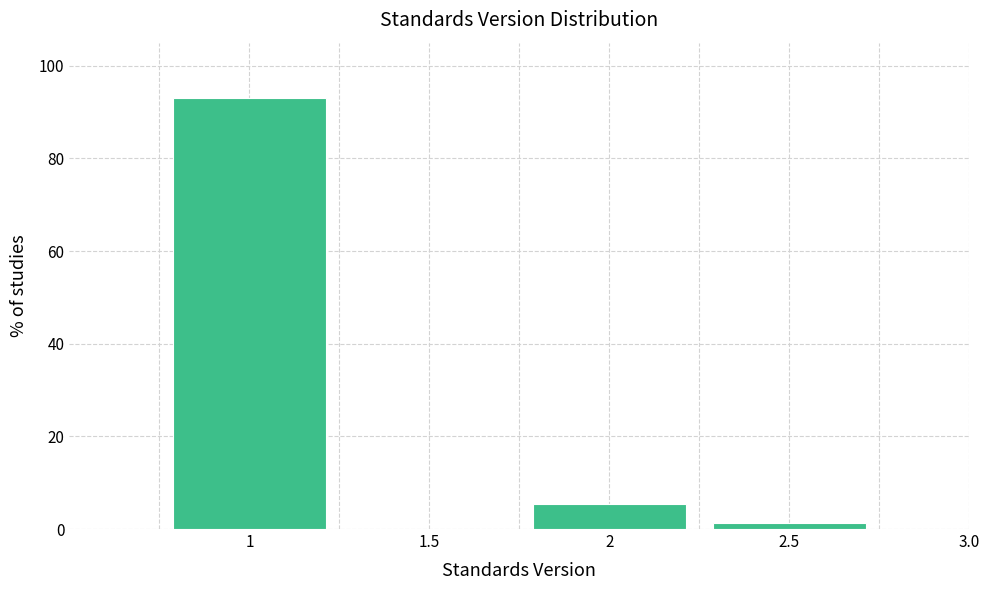

Over which range of the x-axis is the bar tallest?

0.75 to 1.25